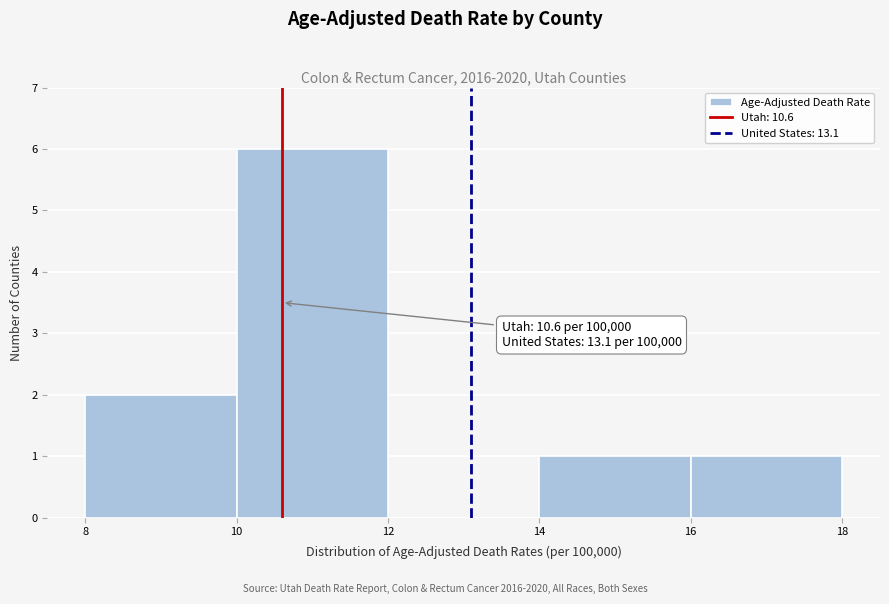

Which range on the x-axis has the tallest bar?

10 to 12